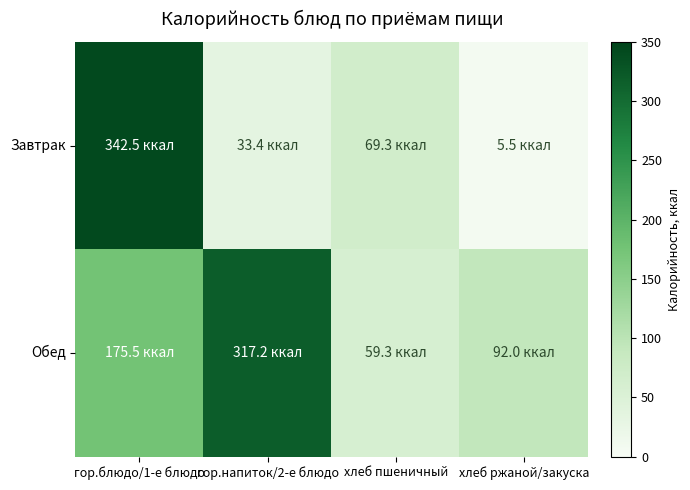

Which series has the largest range (max minus min)?

Завтрак